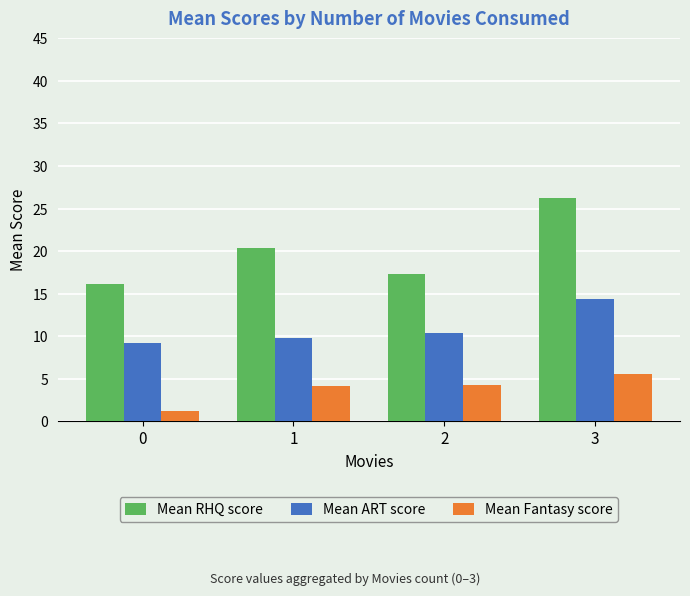

Which series has the largest total across all categories?

Mean RHQ score